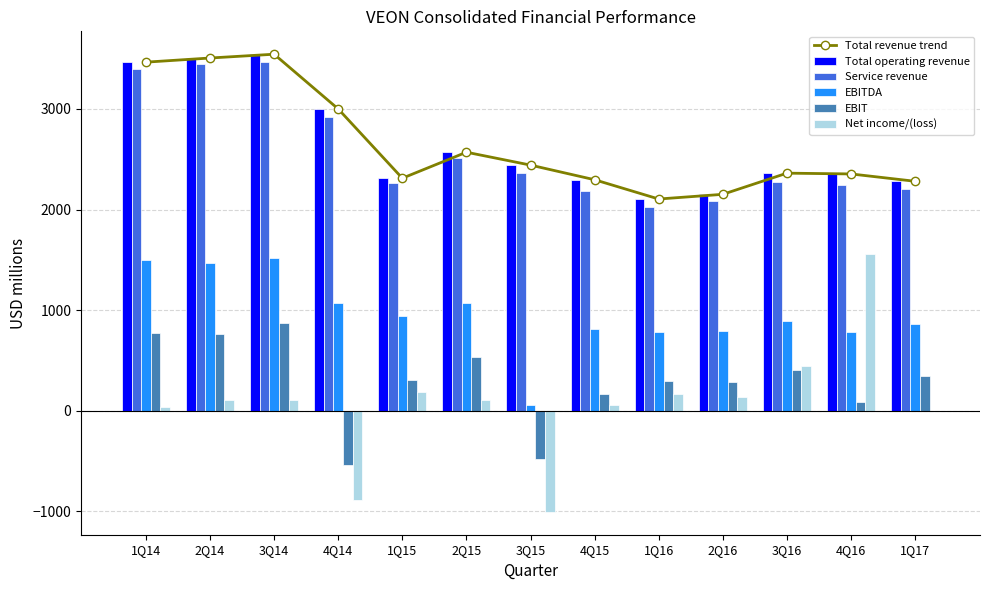

True or false: EBITDA has a value of 267.1 at 4Q15.

False